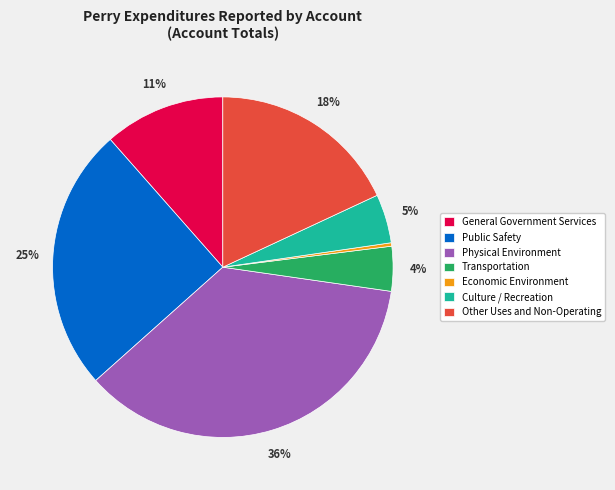

Is it true that Economic Environment is 15% of the pie?

False